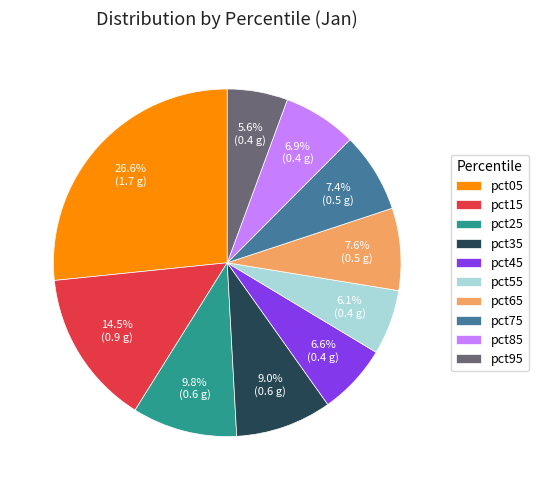

How many segments does this pie chart have?

10